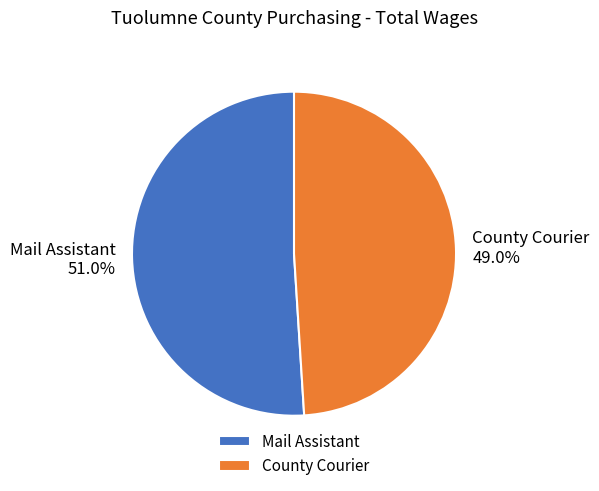

What is the smallest slice in the pie chart?

County Courier